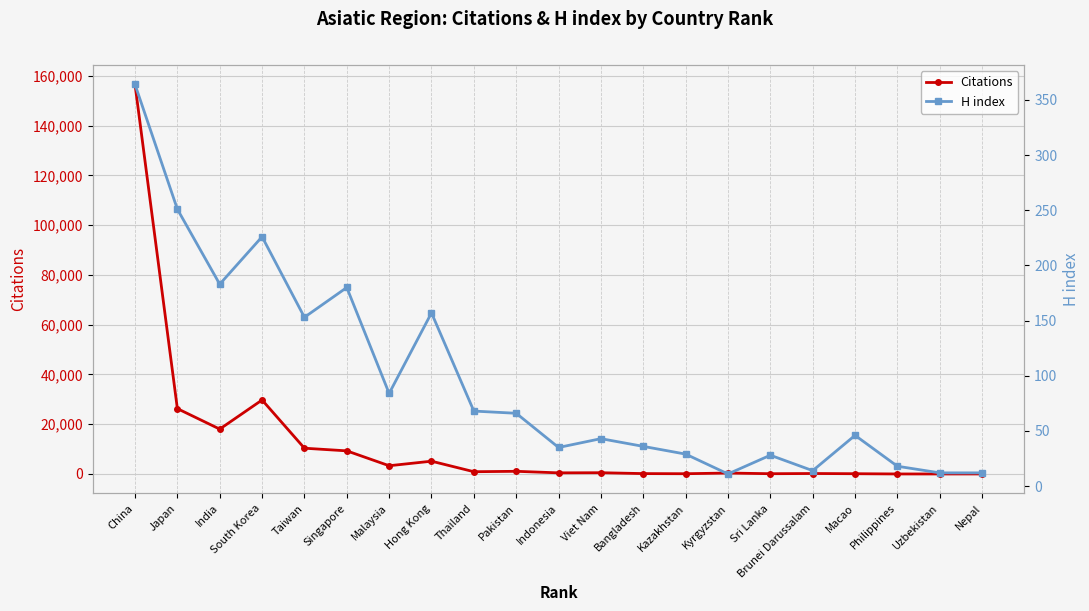

What is the lowest value of the Citations series?

1